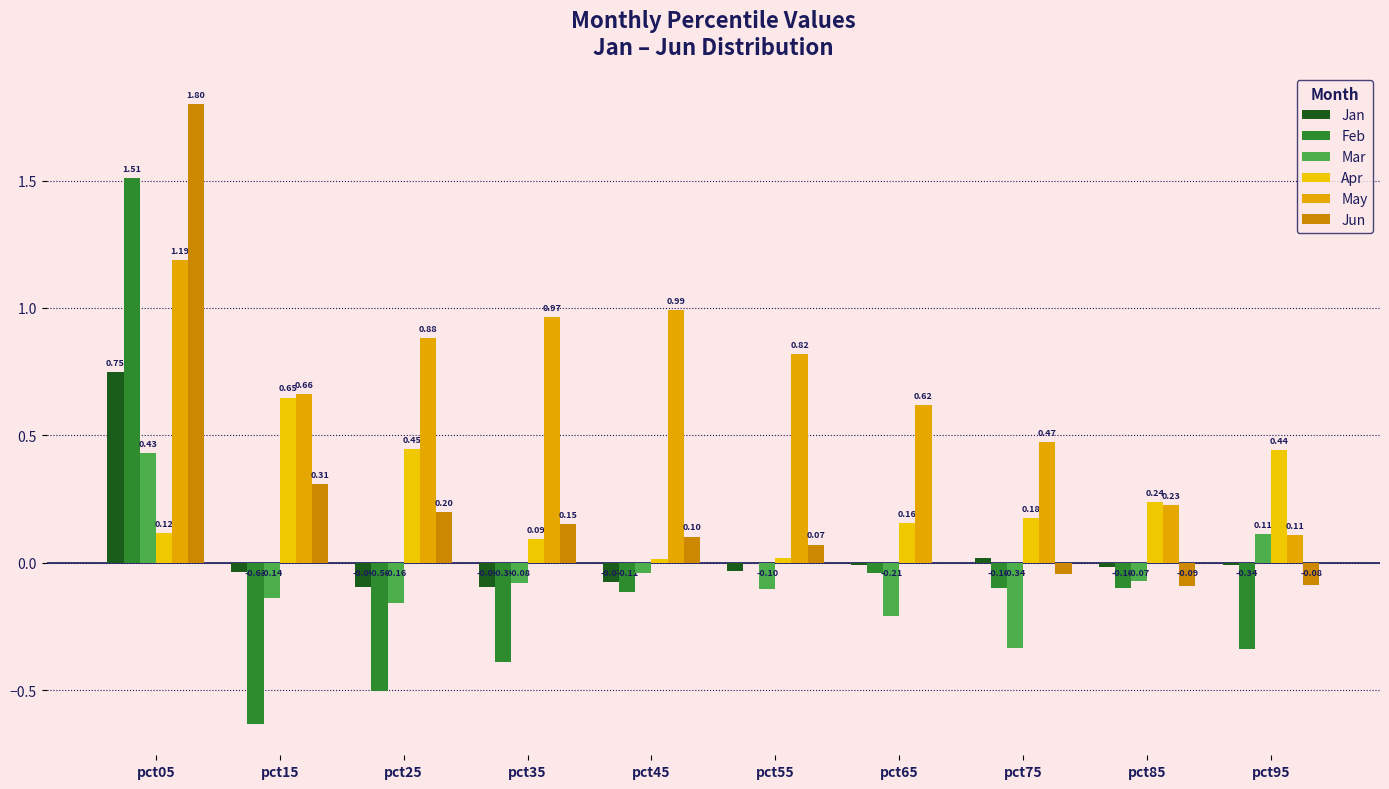

At pct25, list the series in order from largest to smallest.

May, Apr, Jun, Jan, Mar, Feb